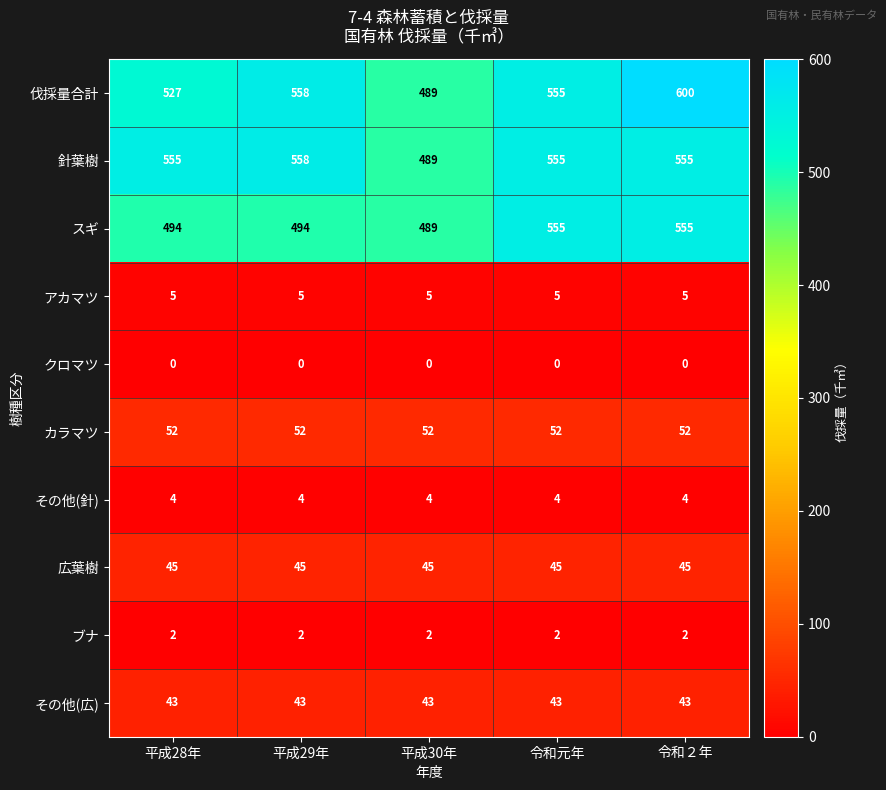

What is the average value of the 針葉樹 series?

542